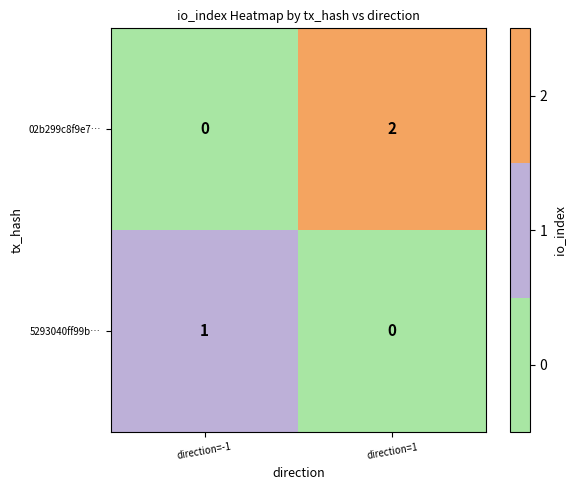

True or false: 5293040ff99b… has a value of 2 at direction=-1.

False